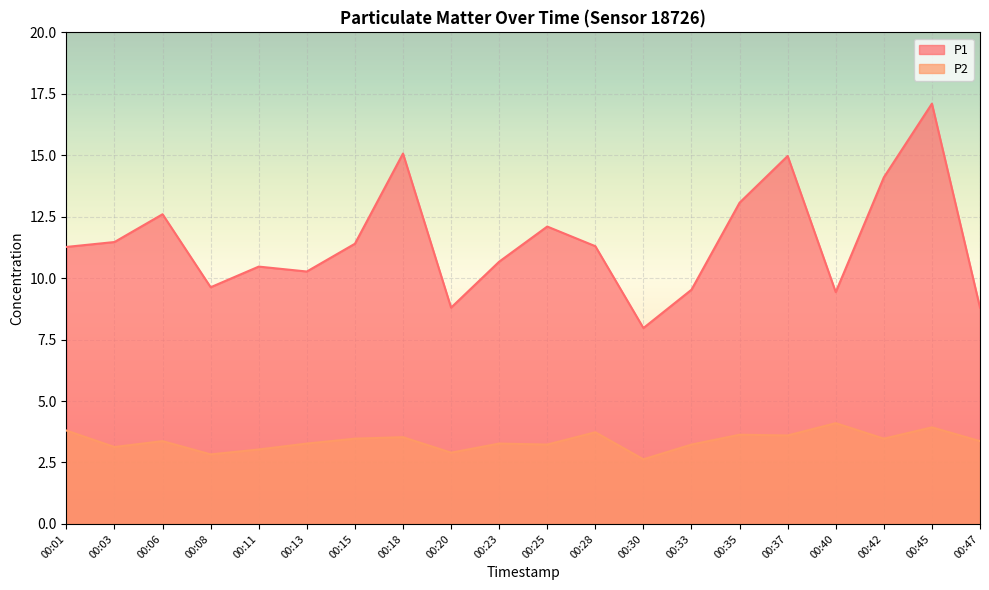

Which category has the lowest value across all series?

00:30